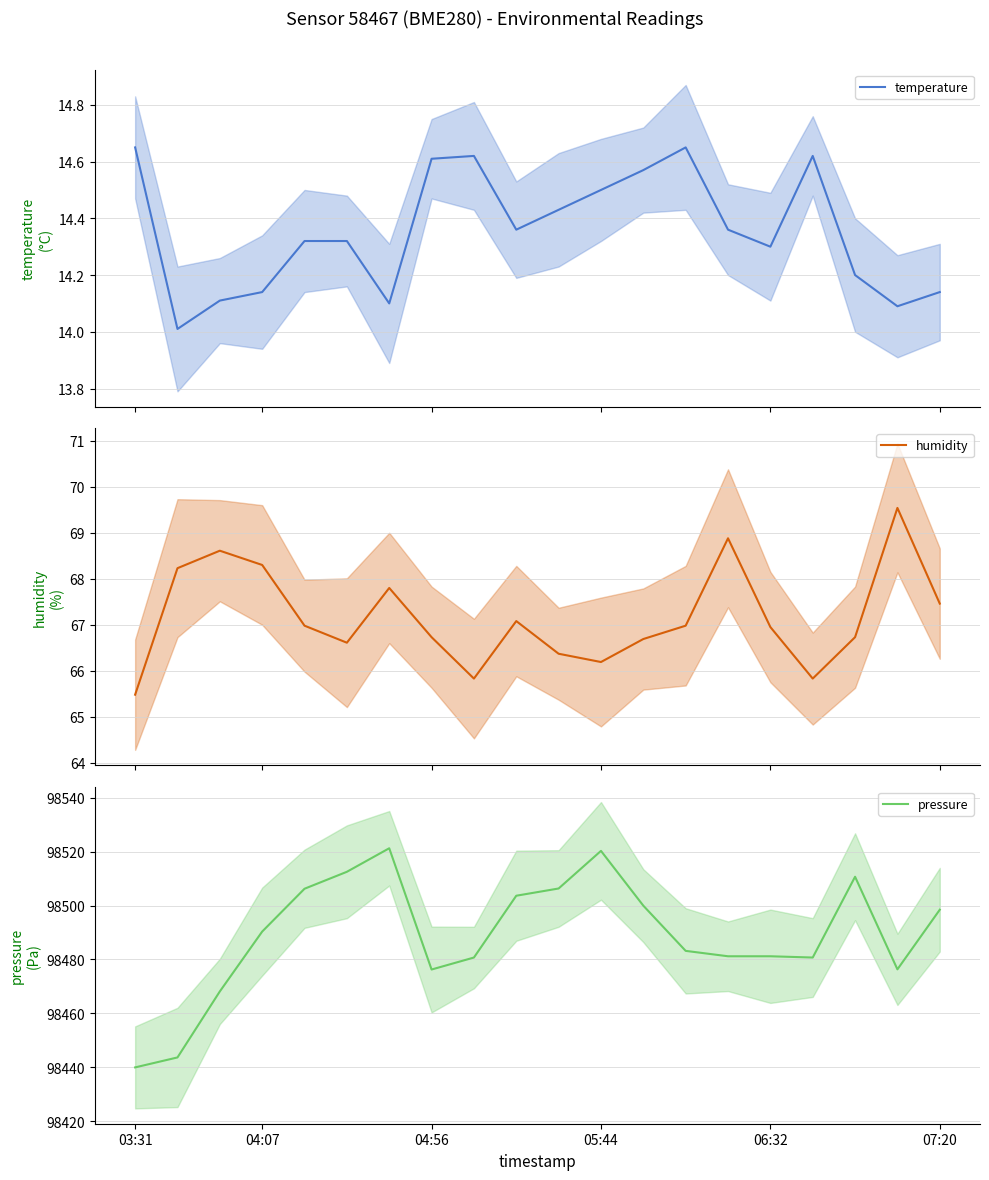

True or false: pressure has a value of 98498.4 at 07:20.

True